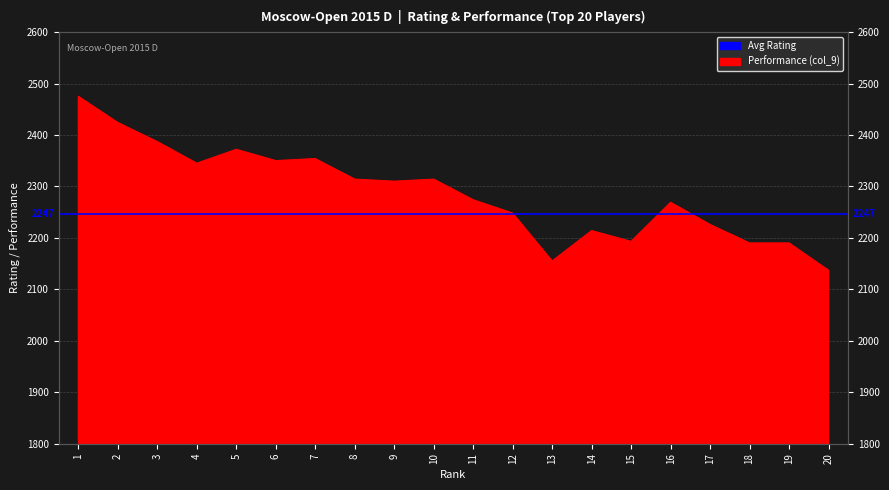

Is it true that the value at 8 is 2314?

True